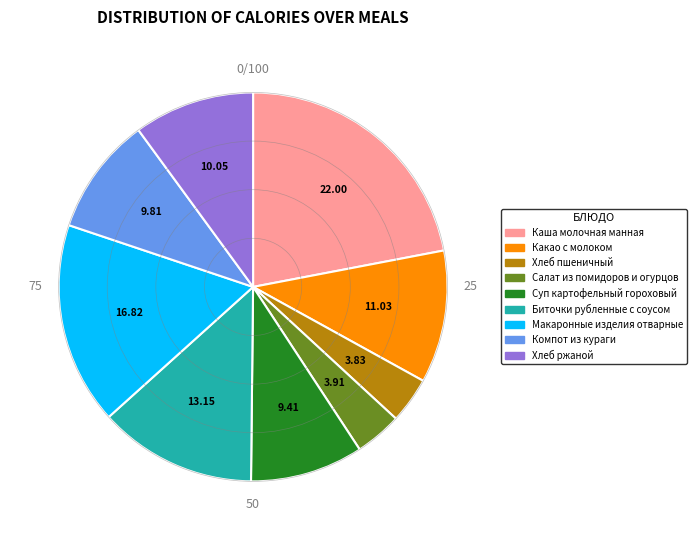

Combined, do Салат из помидоров и огурцов and Биточки рубленные с соусом account for over 50%?

No